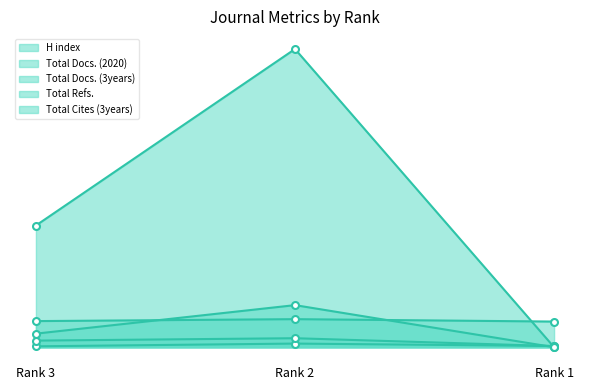

Where does the H index series first go above 11?

Rank 2